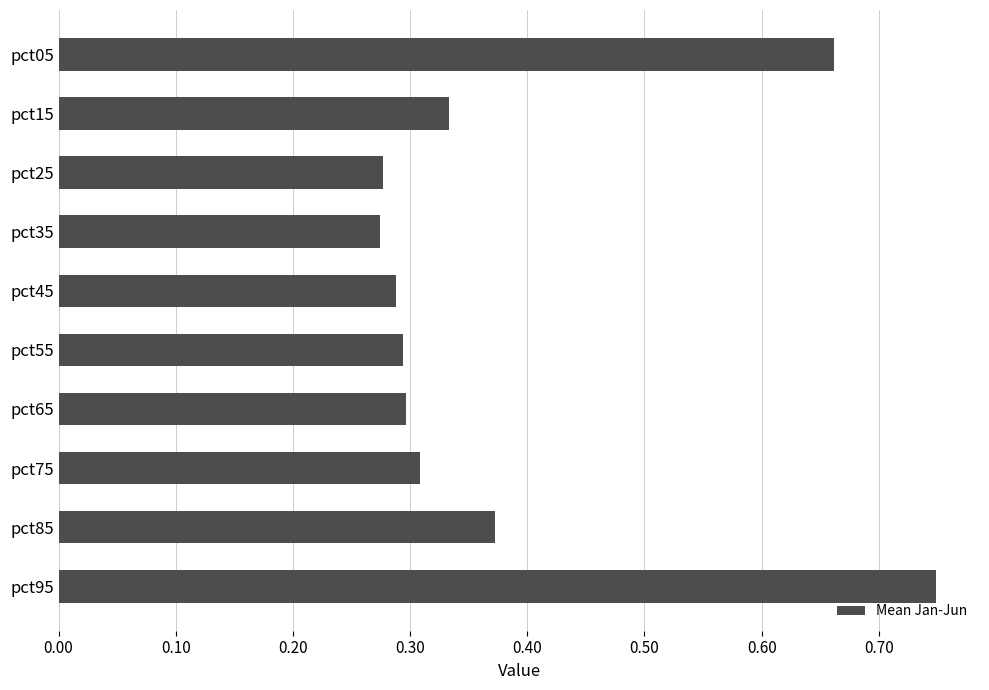

The chart shows a value of 0.3 at pct65. True or false?

True